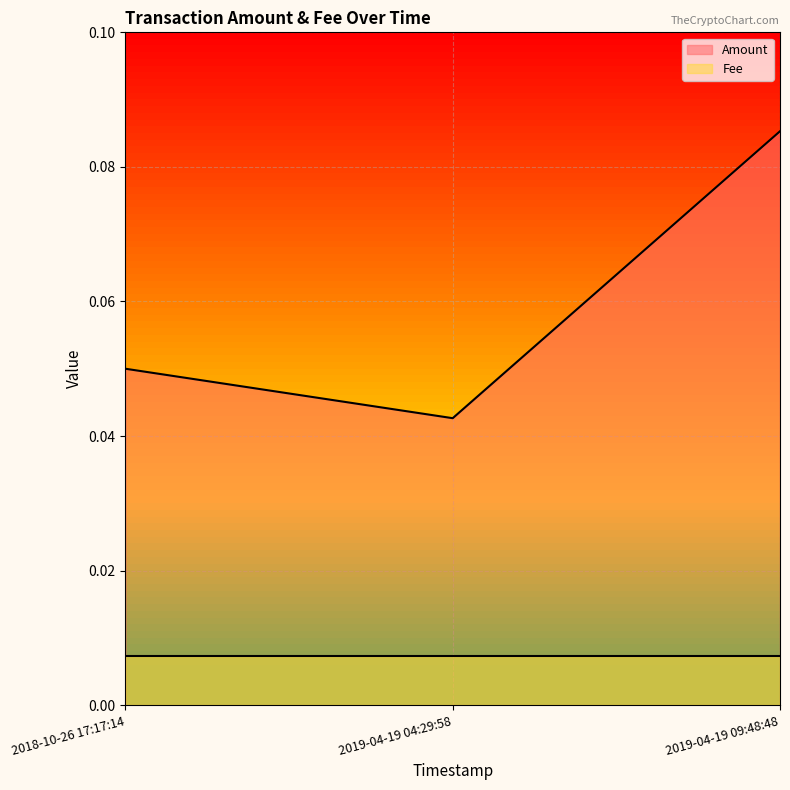

The value of Fee at 2018-10-26 17:17:14 is 0.0. True or false?

False